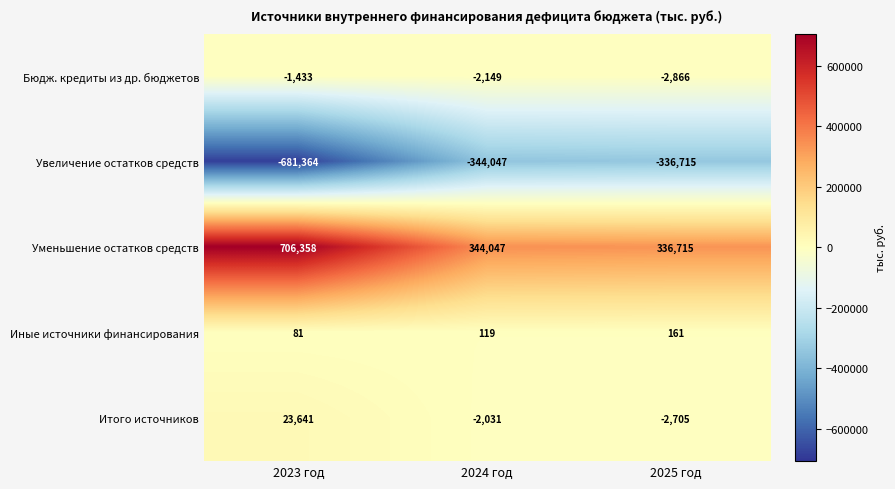

What is the smallest value displayed?

-681364